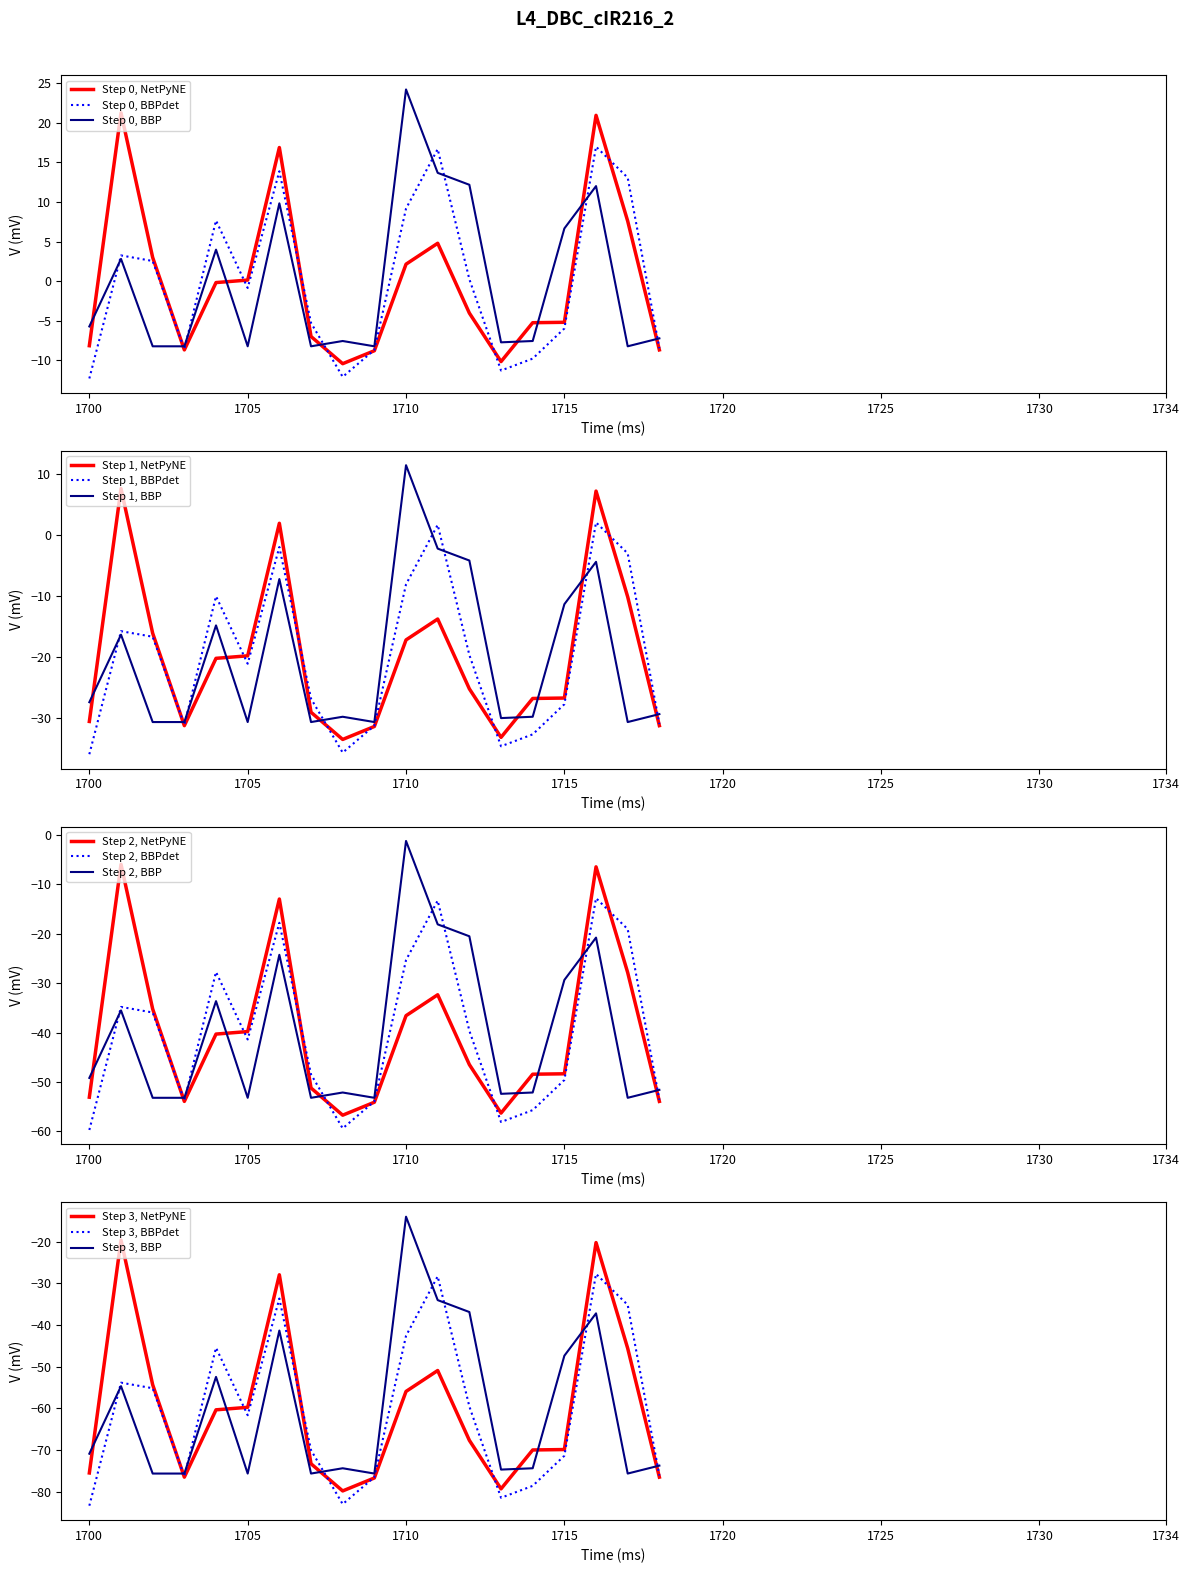

Is it true that Step 2, NetPyNE equals -53.1 at 1700?

True